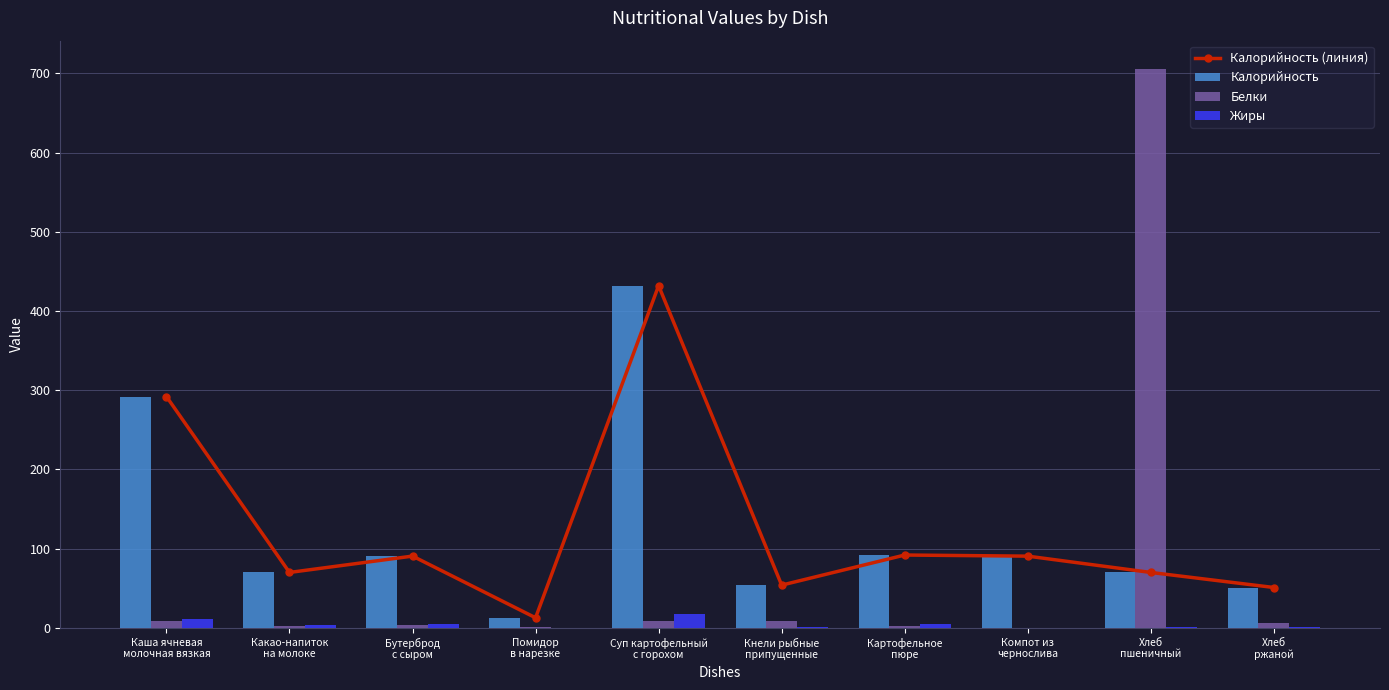

Reading right to left, extract all data points from this chart.

Калорийность (линия): Хлеб
ржаной=51.0	Хлеб
пшеничный=70.0	Компот из
чернослива=90.6	Картофельное
пюре=92.0	Кнели рыбные
припущенные=54.0	Суп картофельный
с горохом=432.0	Помидор
в нарезке=12.8	Бутерброд
с сыром=90.7	Какао-напиток
на молоке=70.0	Каша ячневая
молочная вязкая=292.1
Калорийность: Хлеб
ржаной=51.0	Хлеб
пшеничный=70.0	Компот из
чернослива=90.6	Картофельное
пюре=92.0	Кнели рыбные
припущенные=54.0	Суп картофельный
с горохом=432.0	Помидор
в нарезке=12.8	Бутерброд
с сыром=90.7	Какао-напиток
на молоке=70.0	Каша ячневая
молочная вязкая=292.1
Белки: Хлеб
ржаной=6.6	Хлеб
пшеничный=706.0	Компот из
чернослива=0.3	Картофельное
пюре=2.1	Кнели рыбные
припущенные=9.3	Суп картофельный
с горохом=9.2	Помидор
в нарезке=0.7	Бутерброд
с сыром=3.8	Какао-напиток
на молоке=3.0	Каша ячневая
молочная вязкая=8.4
Жиры: Хлеб
ржаной=1.2	Хлеб
пшеничный=0.8	Компот из
чернослива=0.2	Картофельное
пюре=4.4	Кнели рыбные
припущенные=0.8	Суп картофельный
с горохом=17.0	Помидор
в нарезке=0.1	Бутерброд
с сыром=4.6	Какао-напиток
на молоке=3.7	Каша ячневая
молочная вязкая=11.5